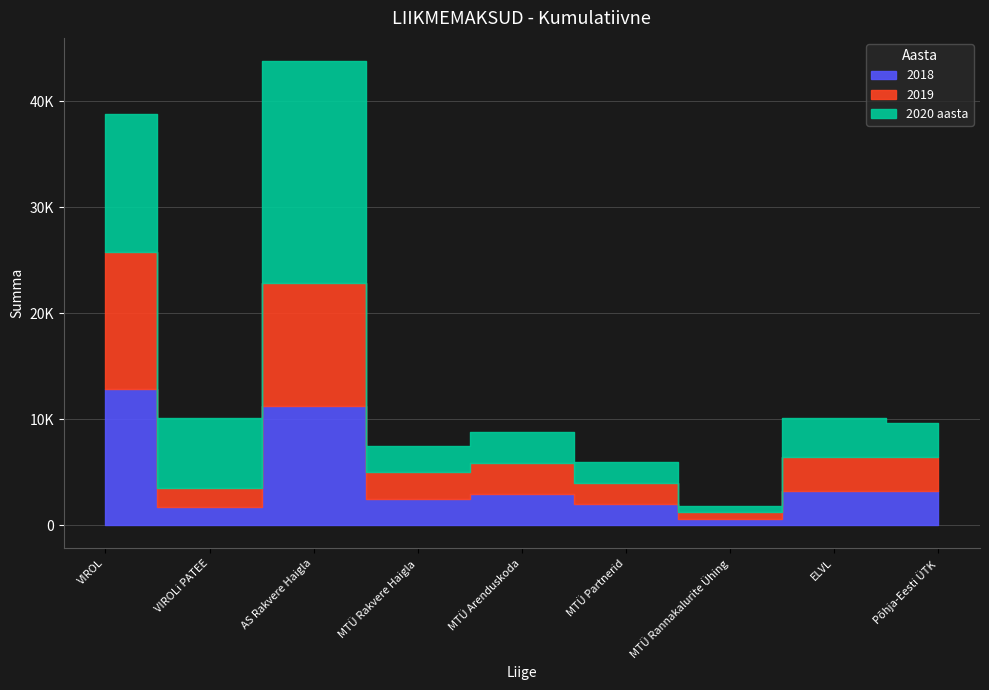

What are all the series names shown in the legend?

2018, 2019, 2020 aasta